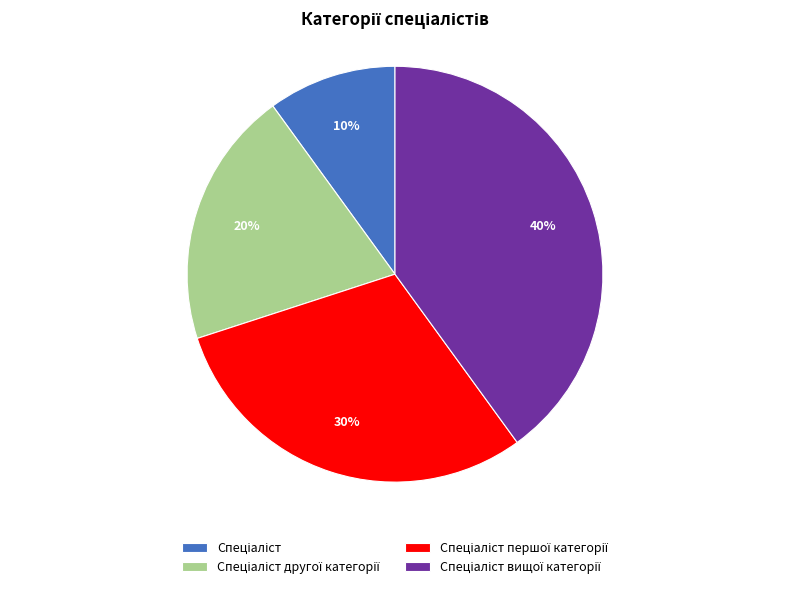

Is there any slice that represents more than half of the pie?

No